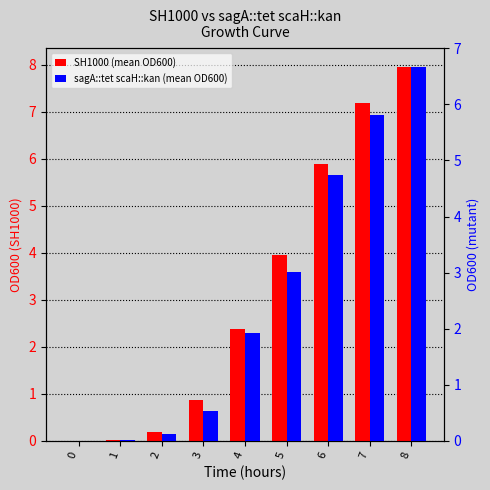

Which series has the widest spread of values?

SH1000 (mean OD600)